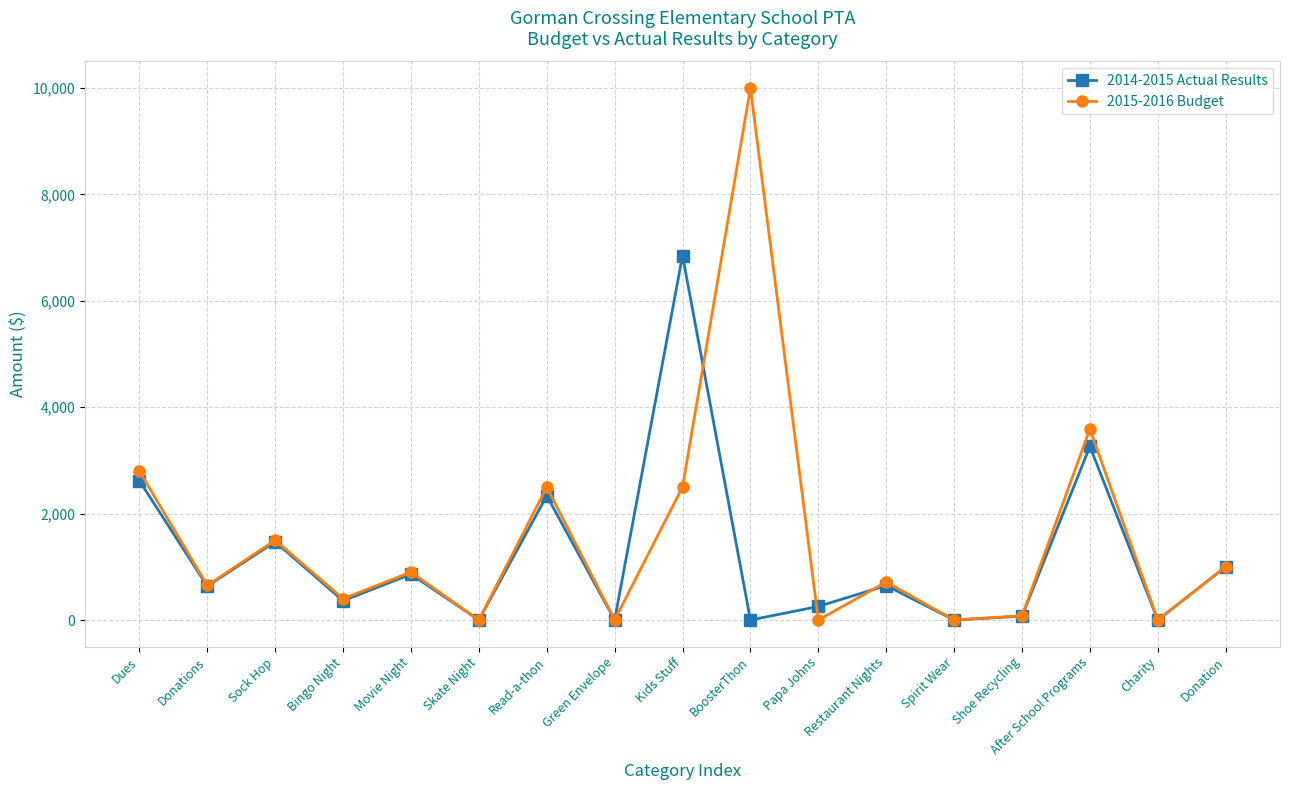

The 2014-2015 Actual Results series shows 4424.7 at Charity. True or false?

False